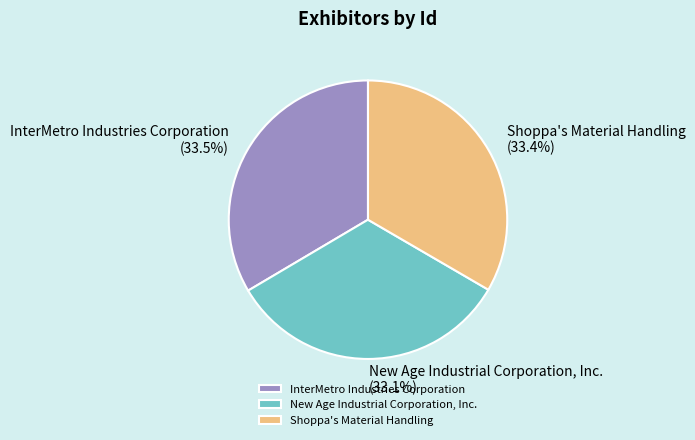

What portion of the pie excludes New Age Industrial Corporation, Inc.?

66.9%